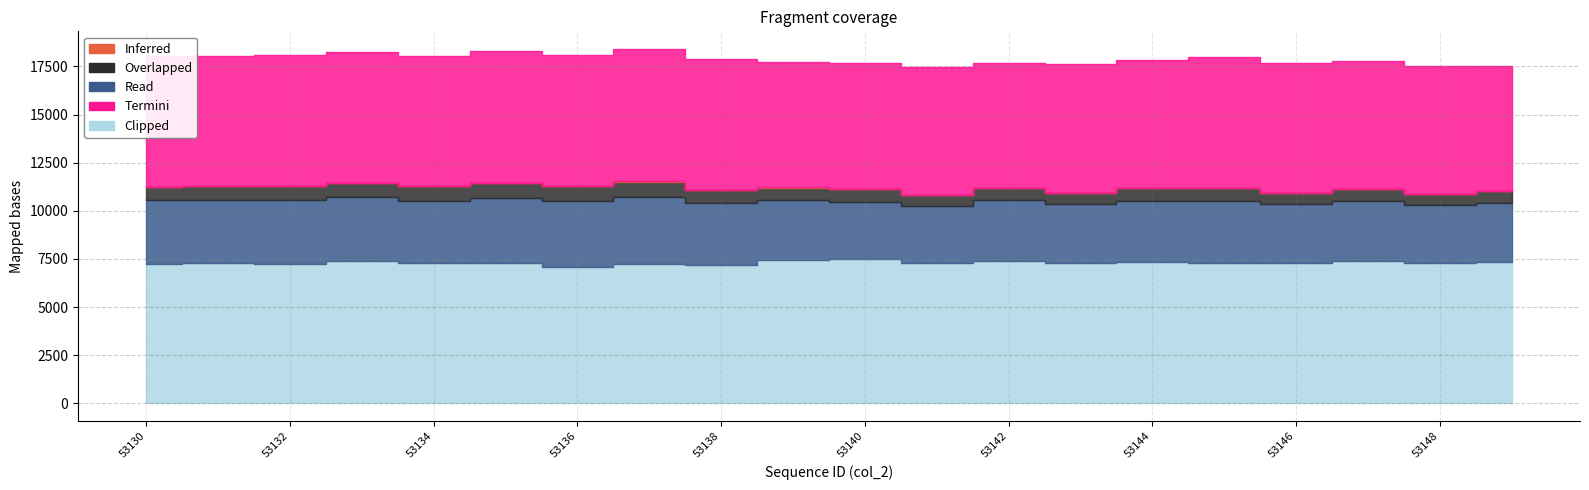

Reading left to right, transcribe all the data shown in this chart.

Inferred: 53130=4	53131=4	53132=3	53133=2	53134=4	53135=6	53136=4	53137=8	53138=4	53139=2	53140=1	53141=2	53142=0	53143=0	53144=3	53145=4	53146=3	53147=1	53148=2	53149=1
Overlapped: 53130=683	53131=723	53132=736	53133=751	53134=751	53135=814	53136=748	53137=814	53138=703	53139=647	53140=648	53141=581	53142=631	53143=598	53144=657	53145=700	53146=610	53147=617	53148=572	53149=624
Read: 53130=3317	53131=3279	53132=3344	53133=3311	53134=3225	53135=3376	53136=3430	53137=3462	53138=3222	53139=3134	53140=2959	53141=2960	53142=3162	53143=3036	53144=3160	53145=3212	53146=3055	53147=3121	53148=3017	53149=3078
Termini: 53130=6800	53131=6775	53132=6779	53133=6779	53134=6749	53135=6838	53136=6838	53137=6875	53138=6801	53139=6509	53140=6552	53141=6649	53142=6481	53143=6667	53144=6671	53145=6789	53146=6718	53147=6666	53148=6645	53149=6479
Clipped: 53130=7252	53131=7284	53132=7228	53133=7392	53134=7291	53135=7270	53136=7095	53137=7245	53138=7176	53139=7431	53140=7522	53141=7282	53142=7408	53143=7305	53144=7353	53145=7277	53146=7283	53147=7400	53148=7300	53149=7328